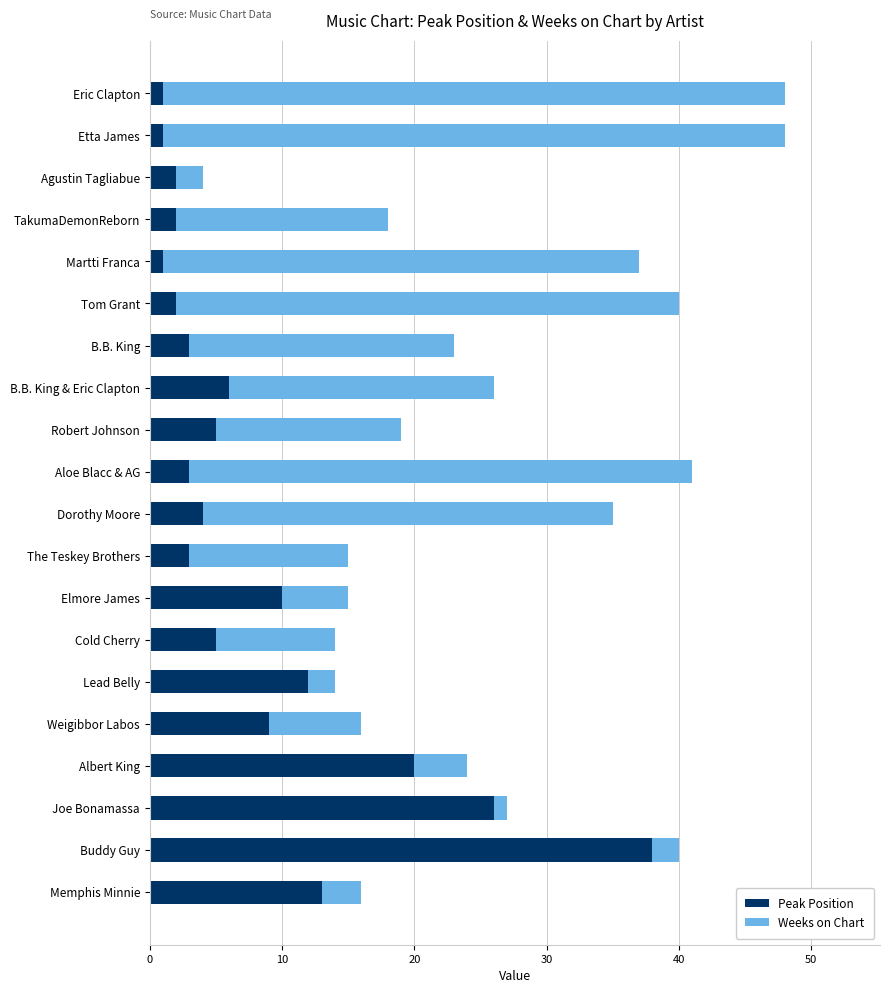

True or false: Peak Position has a value of 45 at Joe Bonamassa.

False